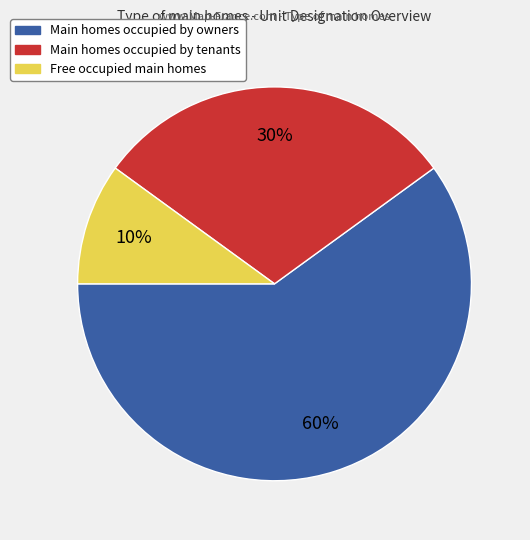

To the nearest percent, what is the average slice percentage?

33%